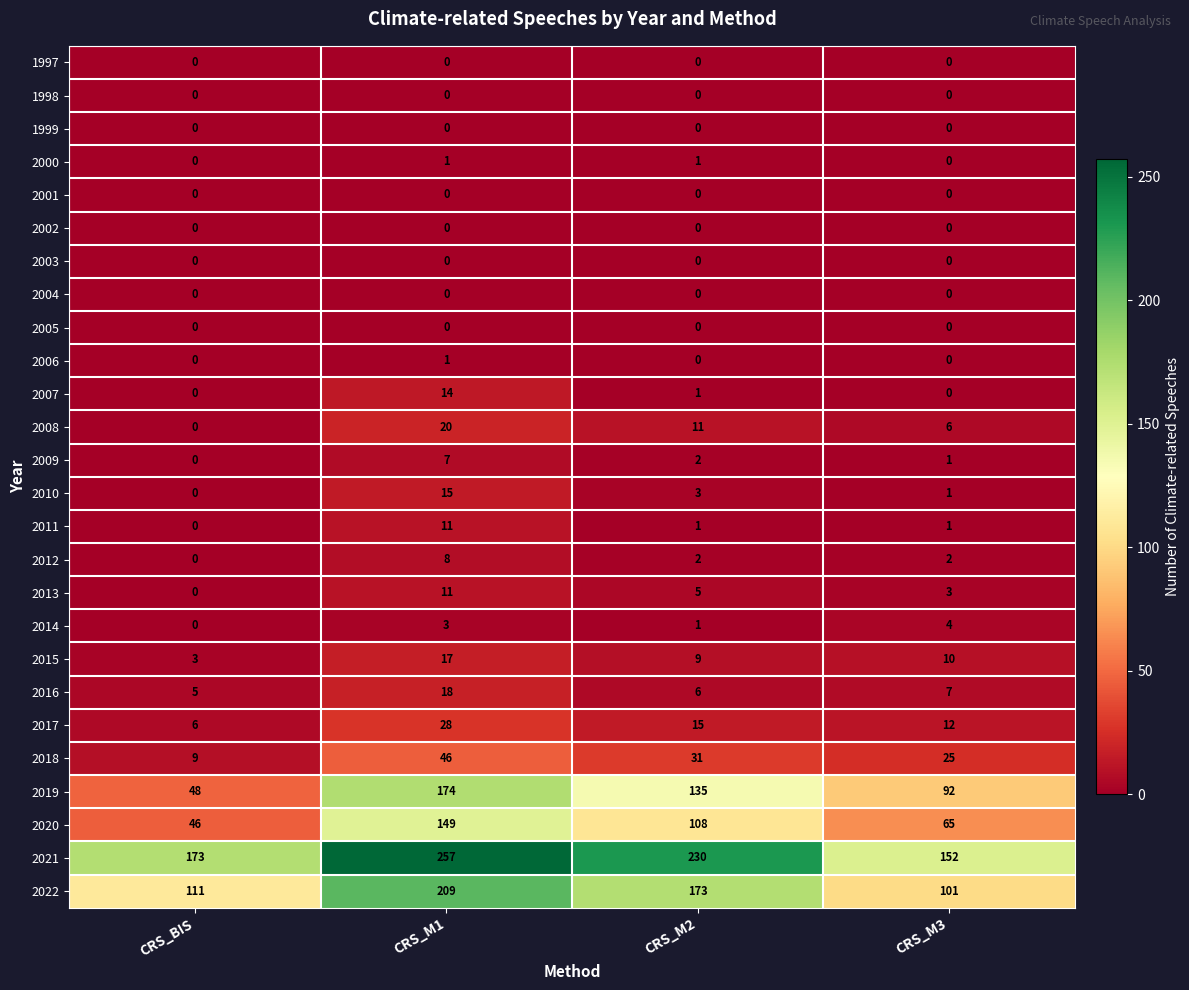

How many data points in 2021 are less than 230?

2